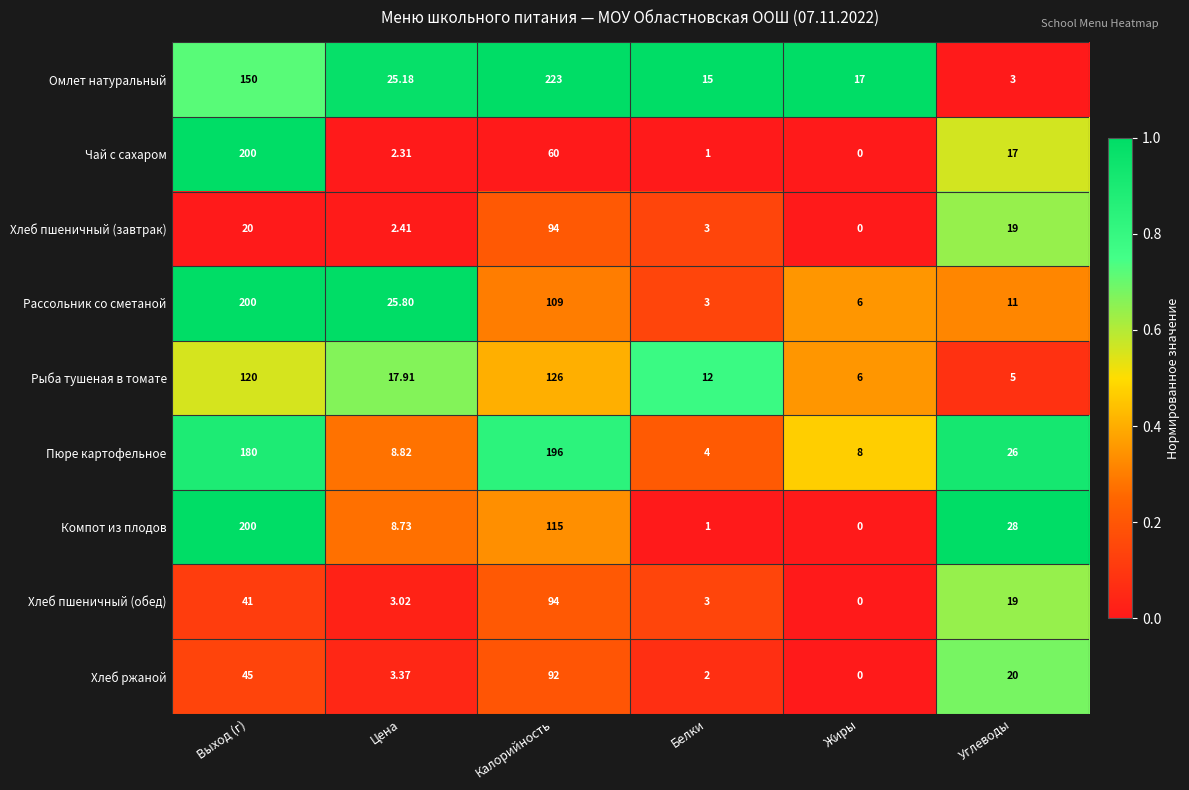

Is the value of Компот из плодов at Белки greater than the value of Омлет натуральный at Калорийность?

No